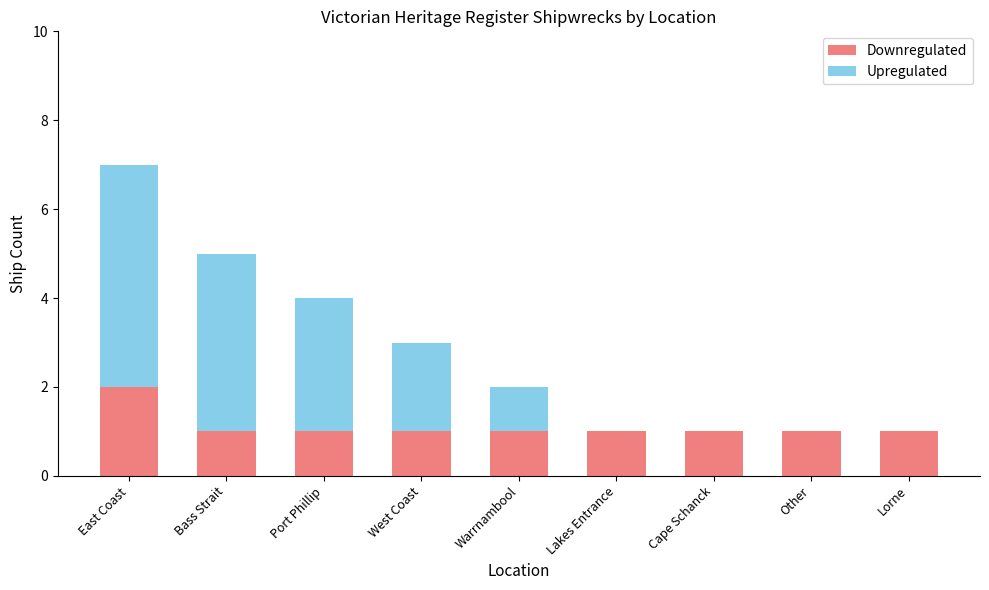

What is the total value across all series at West Coast?

3